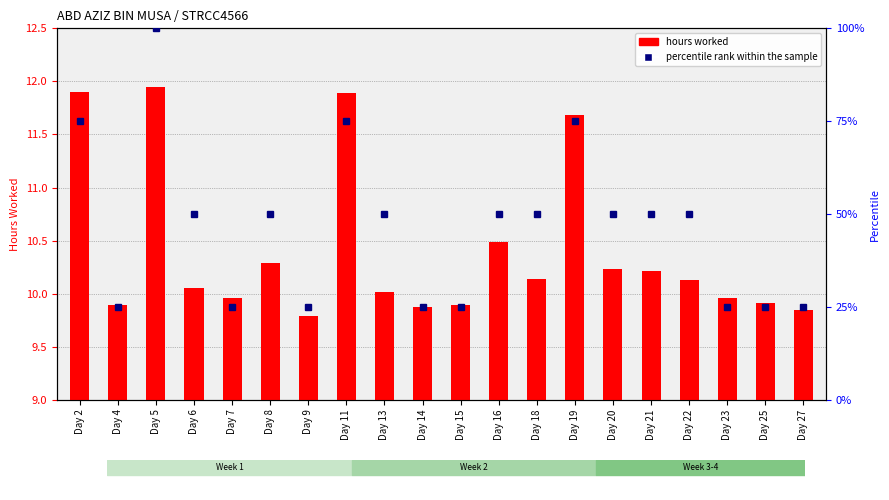

What is the total value across all series at Day 9?

34.8